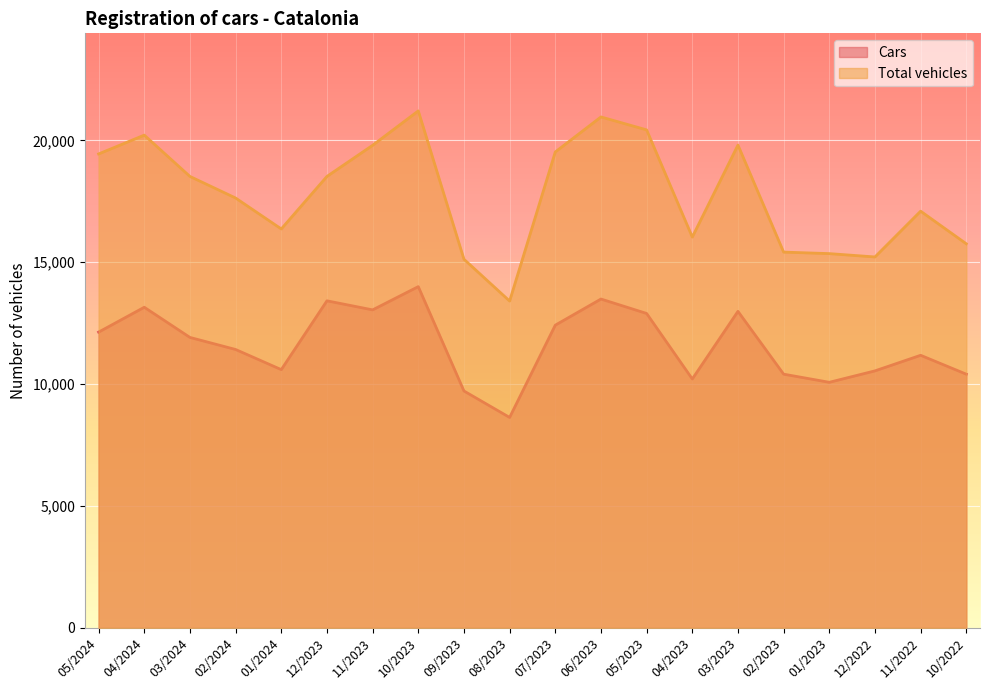

What position from the right is 03/2024?

18